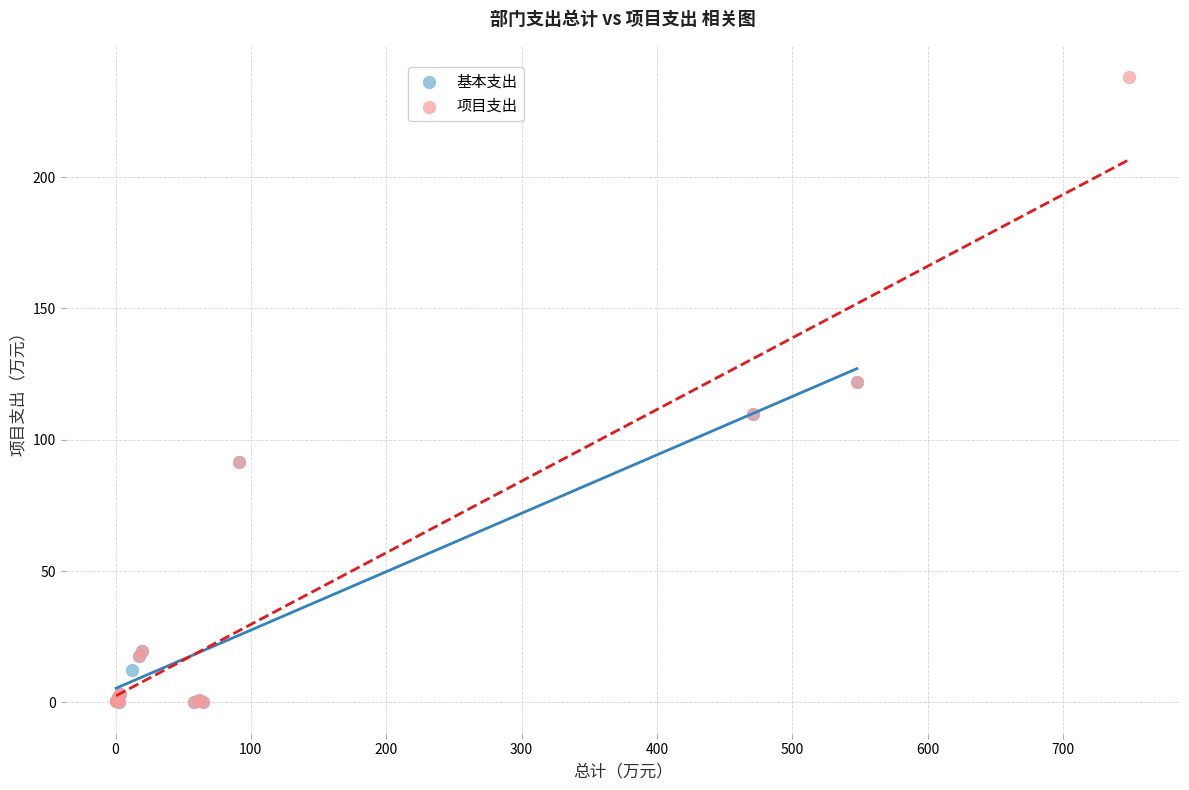

Which series has the largest Y range (max minus min)?

项目支出